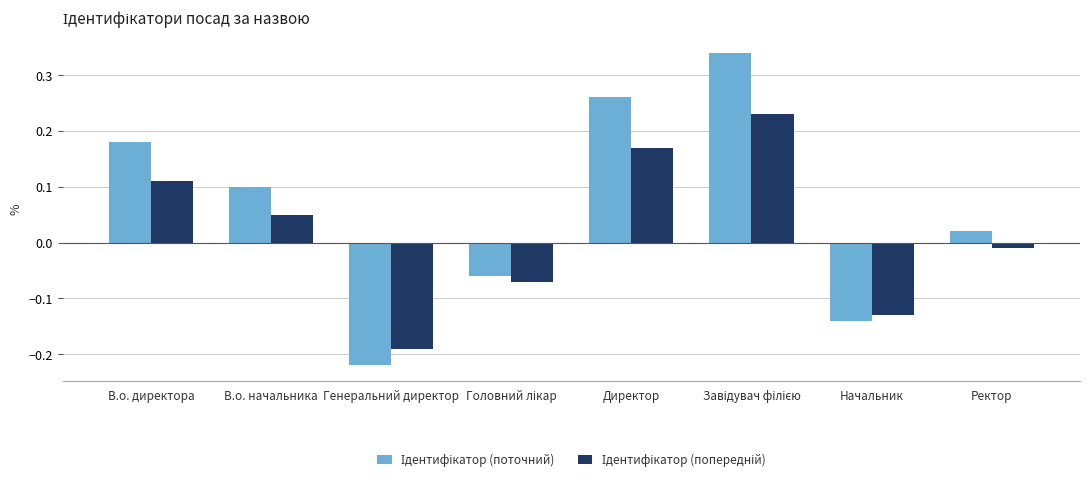

At how many categories does at least one series exceed 0?

5